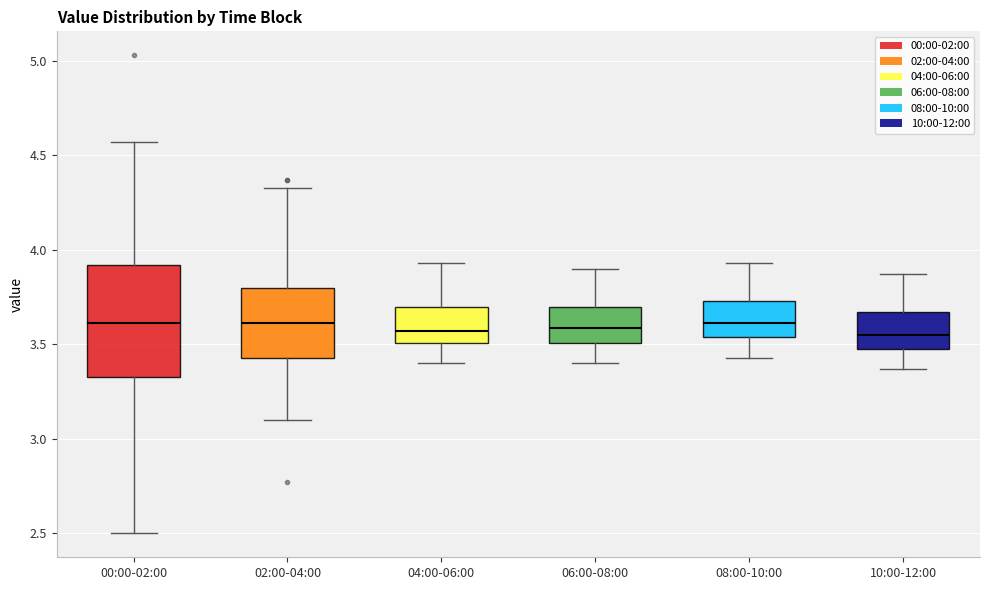

Reading left to right, read every box against the y-axis: the position of its median line, the range the box covers, and the ends of its whiskers. The values are not printed on the chart, so give them approximately, as read against the axis.

00:00-02:00: median 3.60, box 3.35 to 3.90, whiskers 2.50 to 4.55
02:00-04:00: median 3.60, box 3.45 to 3.80, whiskers 3.10 to 4.35
04:00-06:00: median 3.55, box 3.50 to 3.70, whiskers 3.40 to 3.95
06:00-08:00: median 3.60, box 3.50 to 3.70, whiskers 3.40 to 3.90
08:00-10:00: median 3.60, box 3.55 to 3.75, whiskers 3.45 to 3.95
10:00-12:00: median 3.55, box 3.50 to 3.65, whiskers 3.35 to 3.85